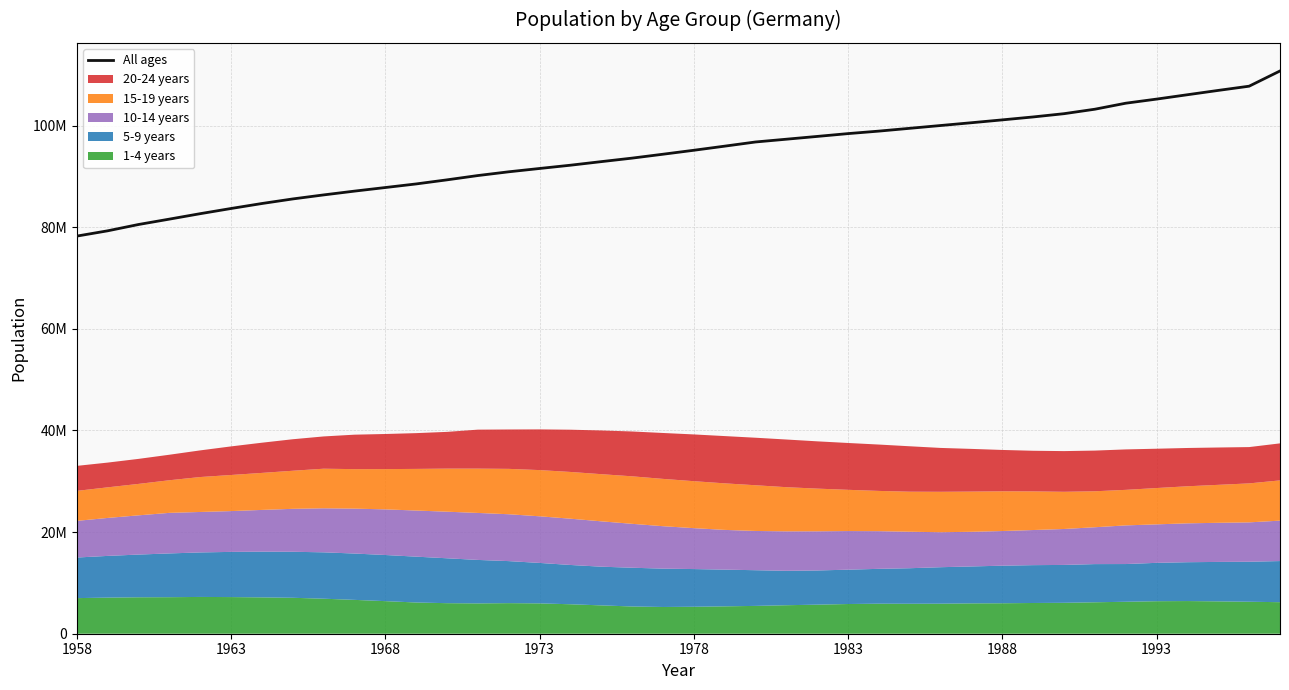

What is the change in value from 1958 to 23?

+19067948